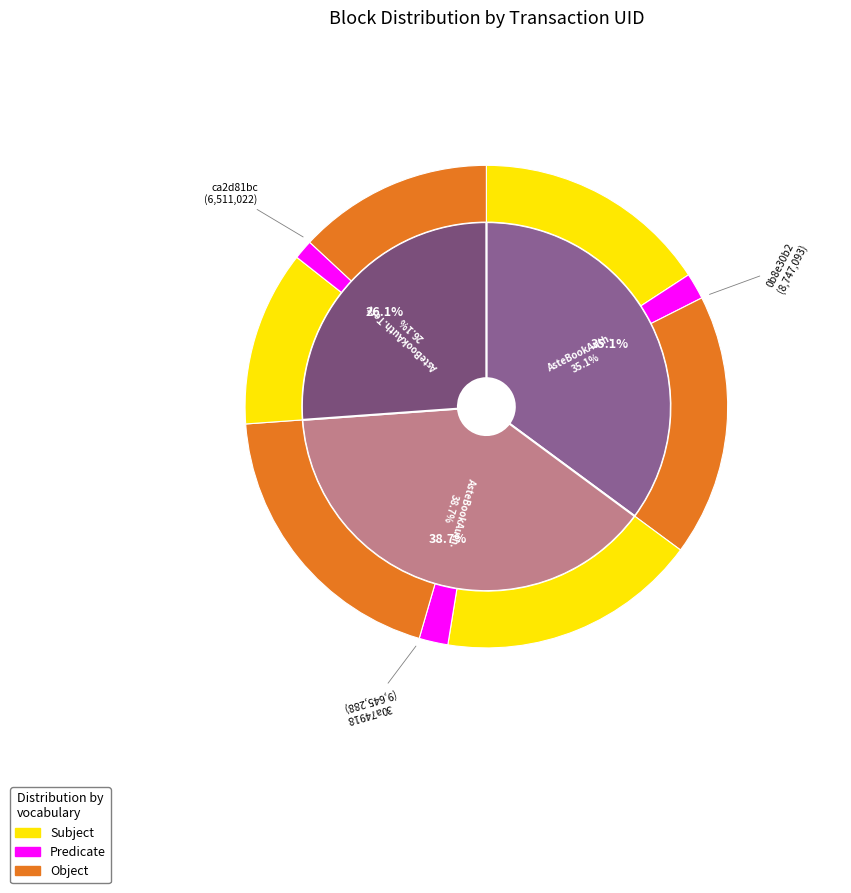

Rank the categories by value from lowest to highest.

ca2d81bc, 0b8e30b2, 30a74918